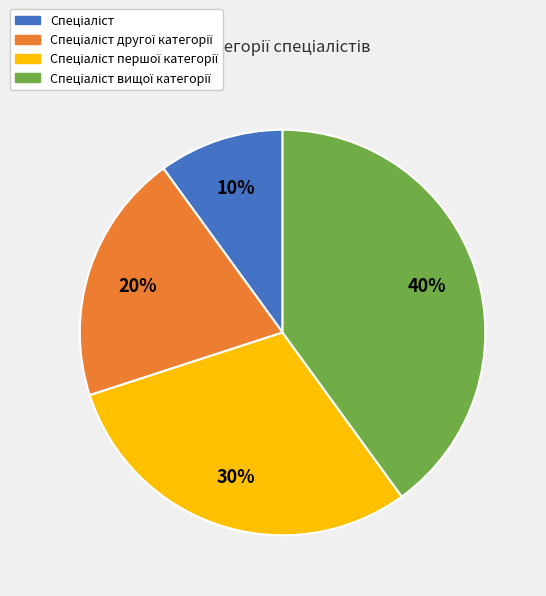

To the nearest percent, what is the difference between the largest and smallest slice percentages?

30%